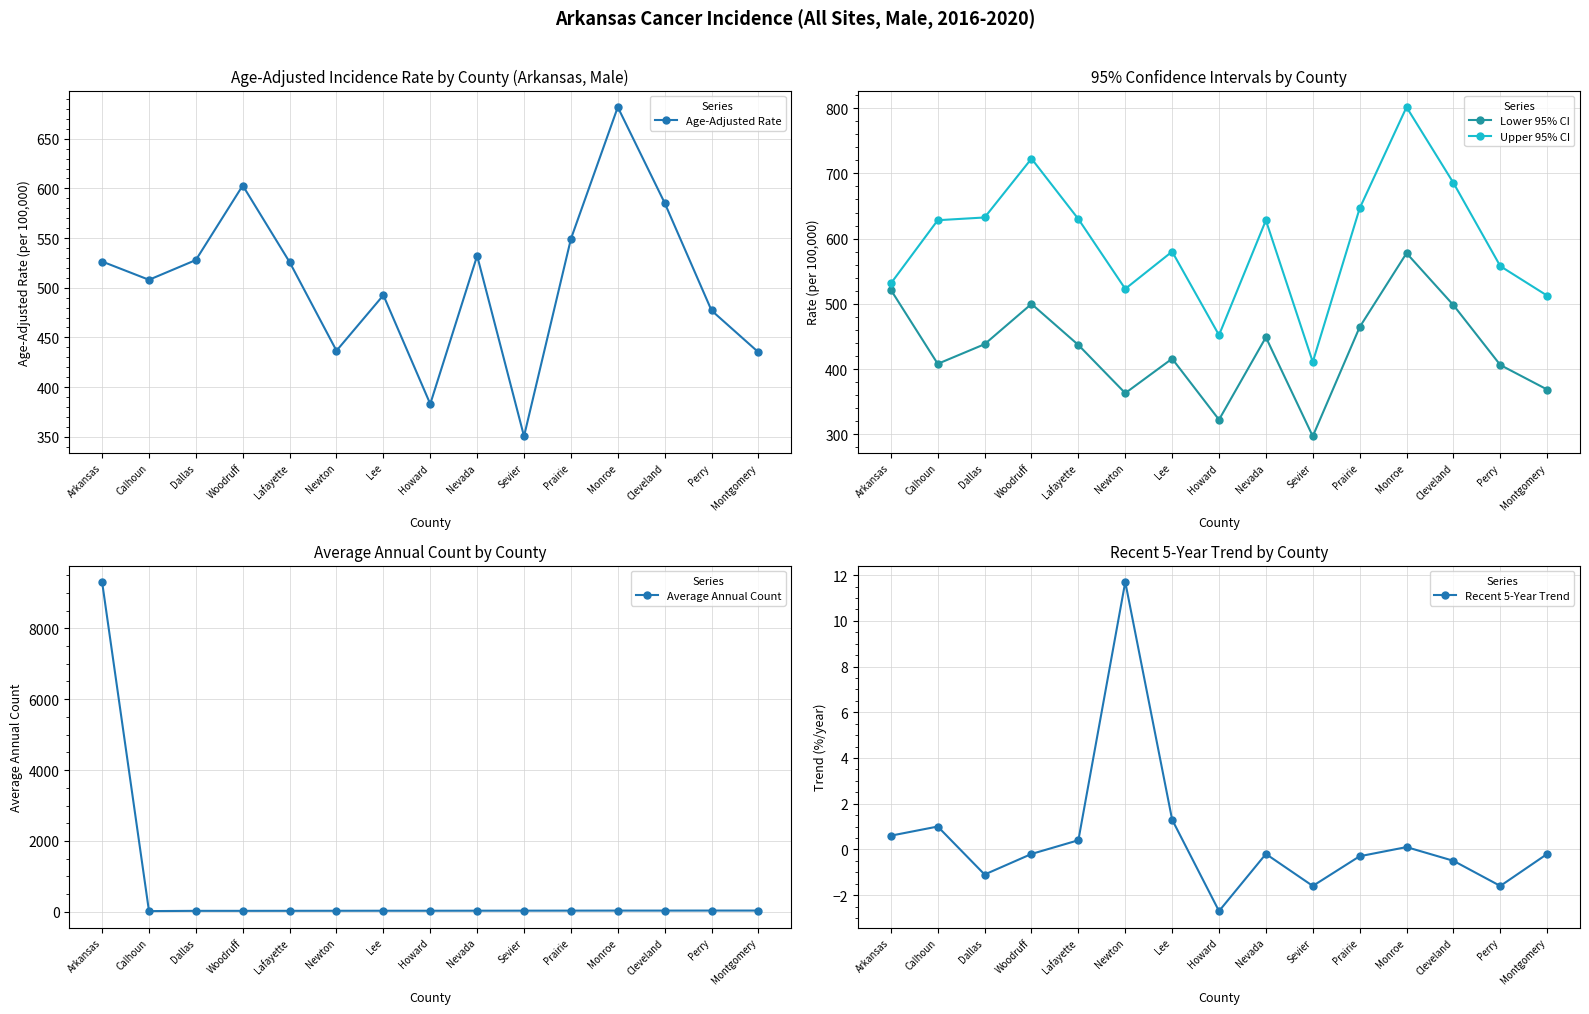

Between Lafayette and Prairie, which is larger?

Prairie